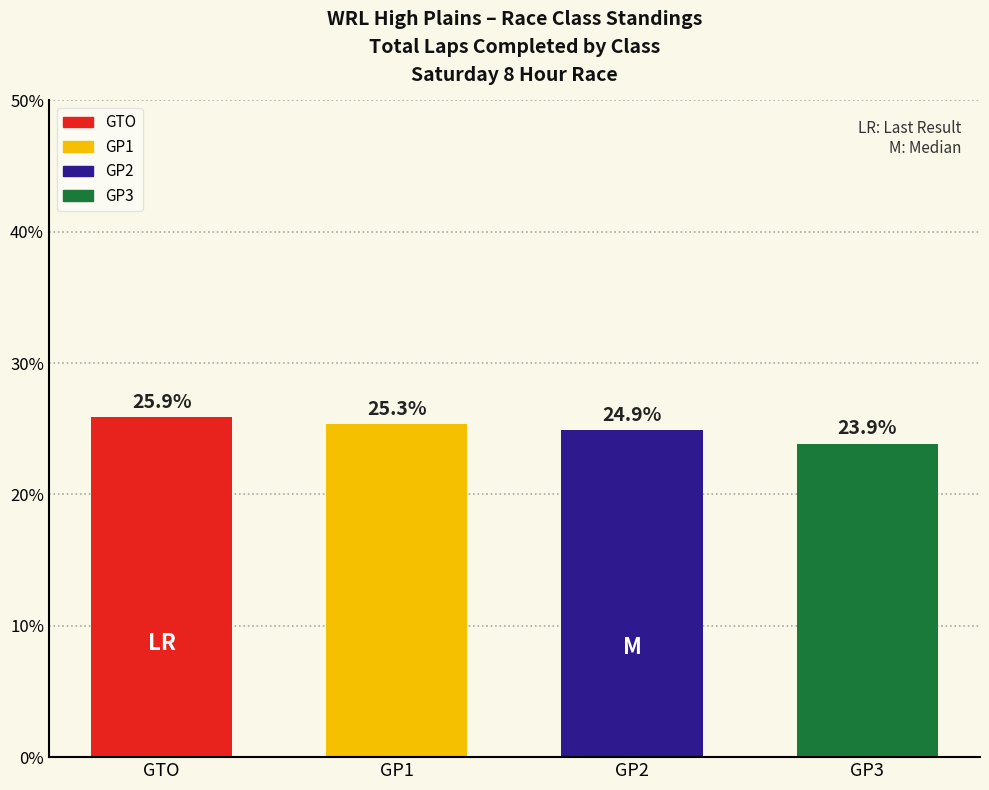

True or false: the data shows 25.3 at GP1.

True